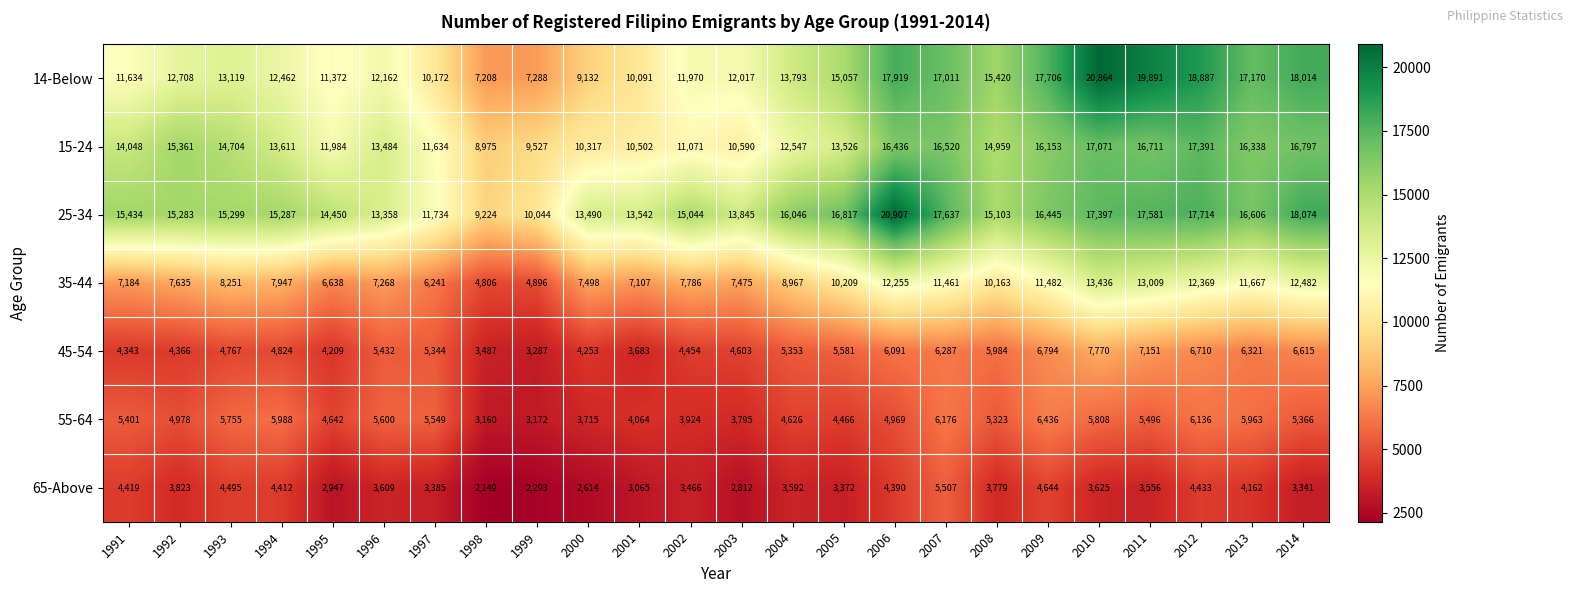

What is the minimum value shown in the chart?

2149